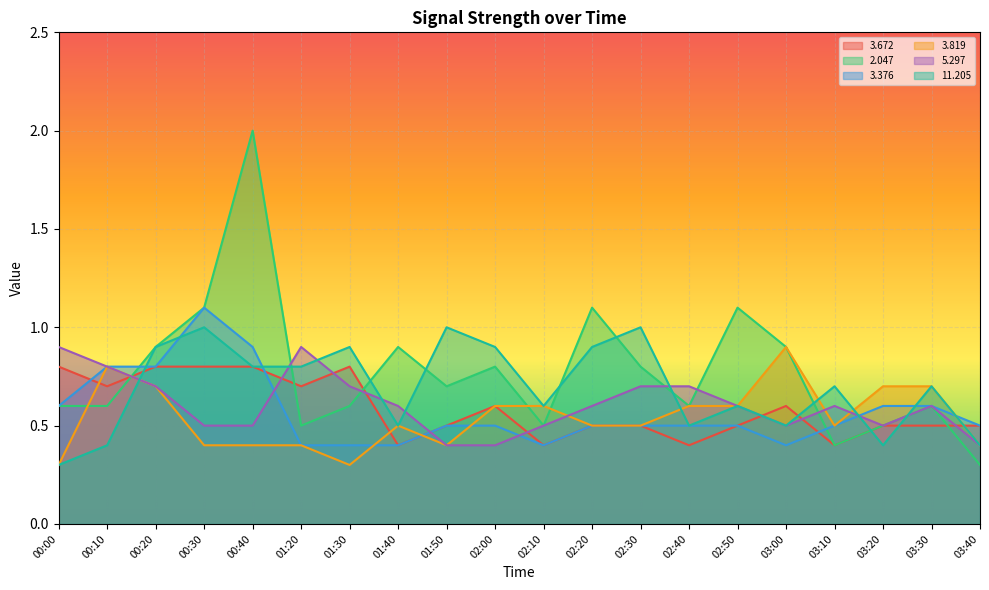

What is the total value across all series at 01:20?

3.7